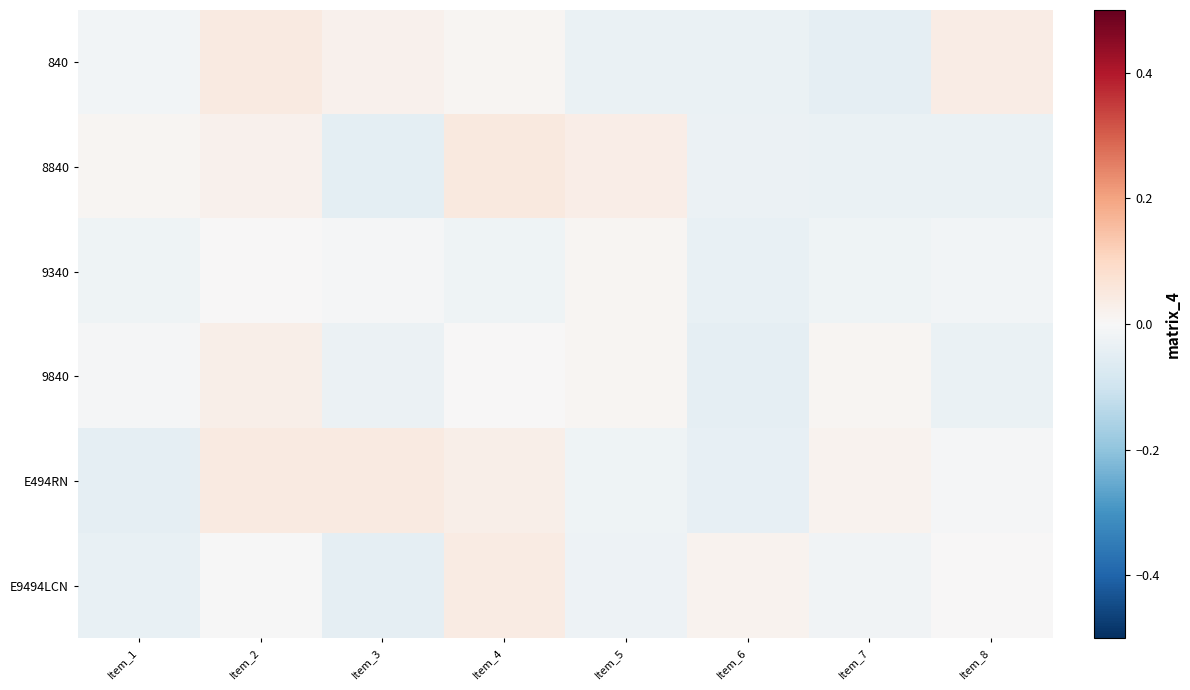

Which has a higher value, Item_7 or Item_2?

Item_2